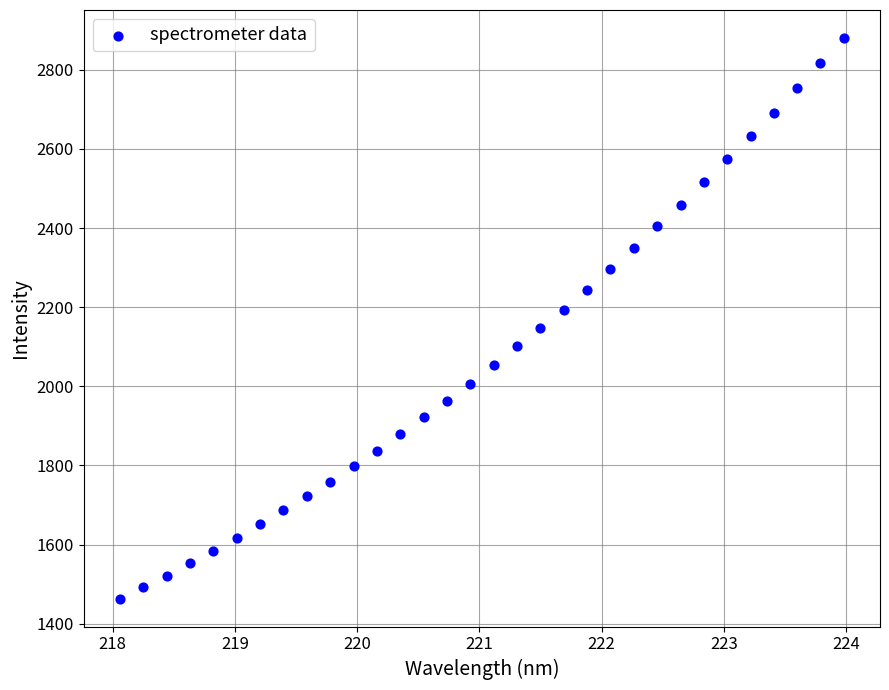

What is the range of Y values (max minus min)?

1417.0